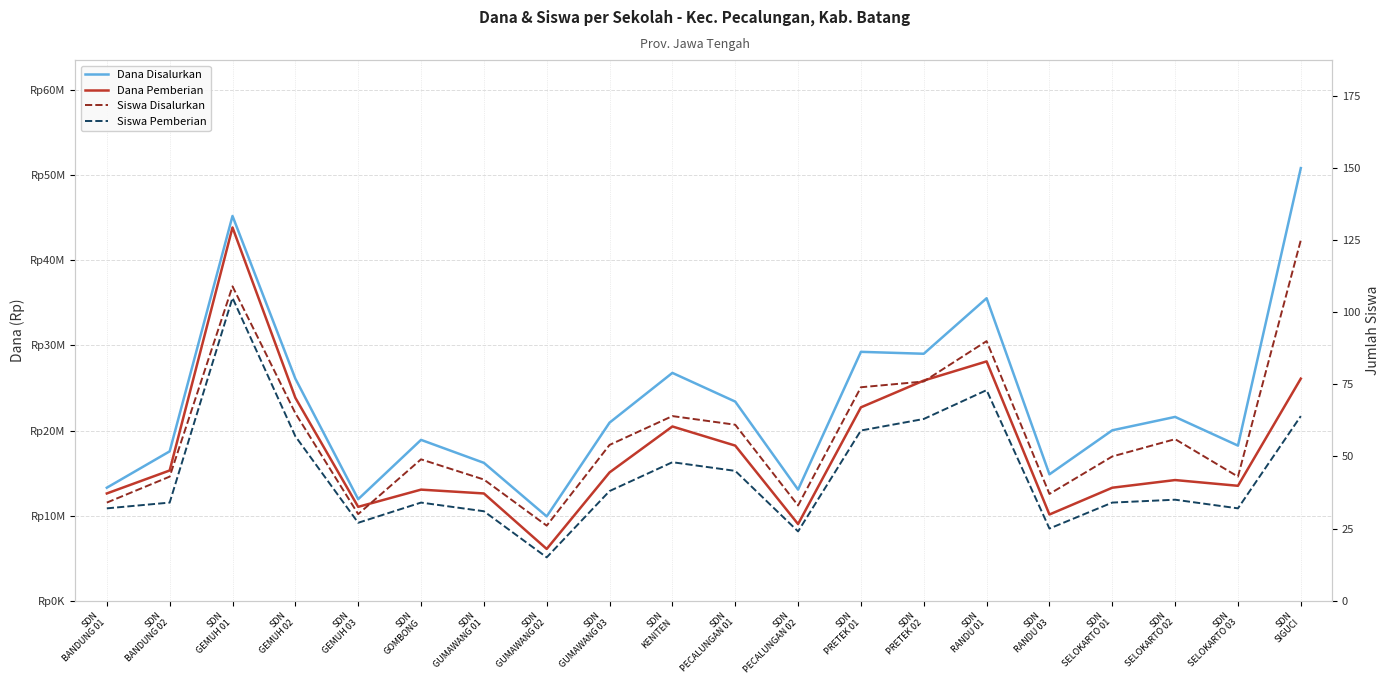

At which label is Dana Disalurkan closest to 30375000?

SDN
PRETEK 01